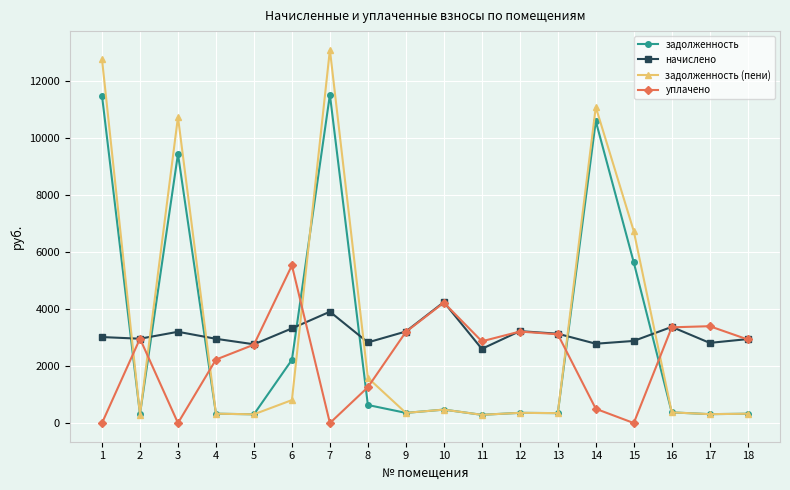

How many intersections are there between задолженность and уплачено?

7